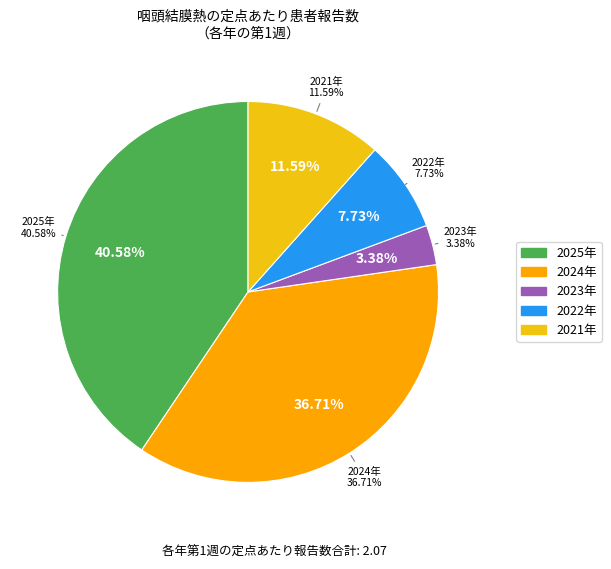

How many slices are in this pie chart?

5